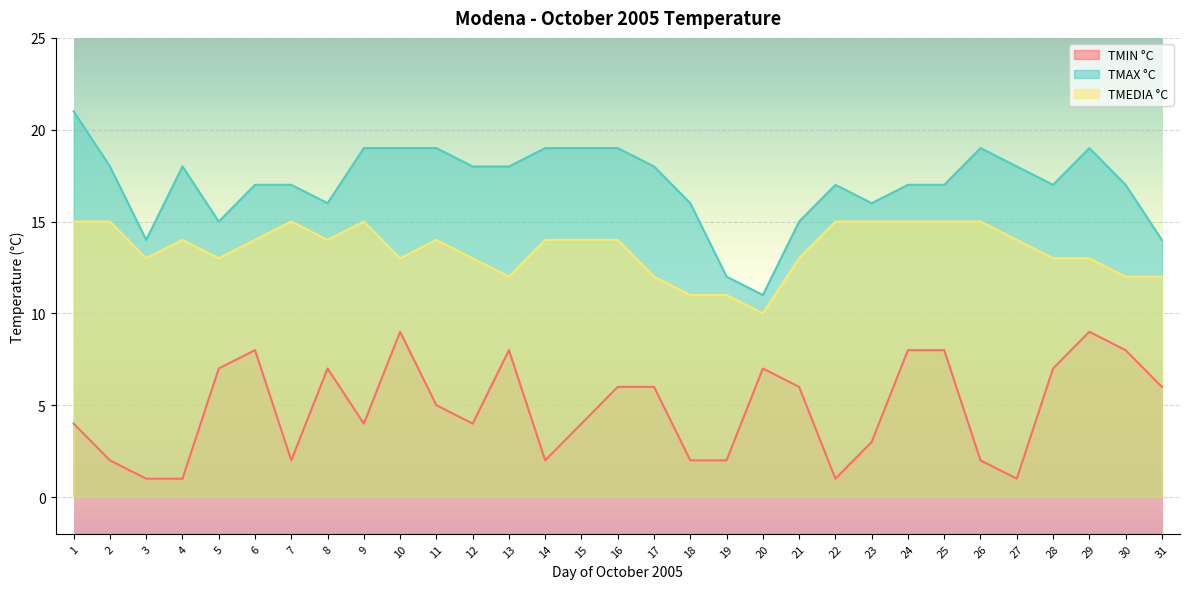

Which series has the largest total across all categories?

TMAX °C